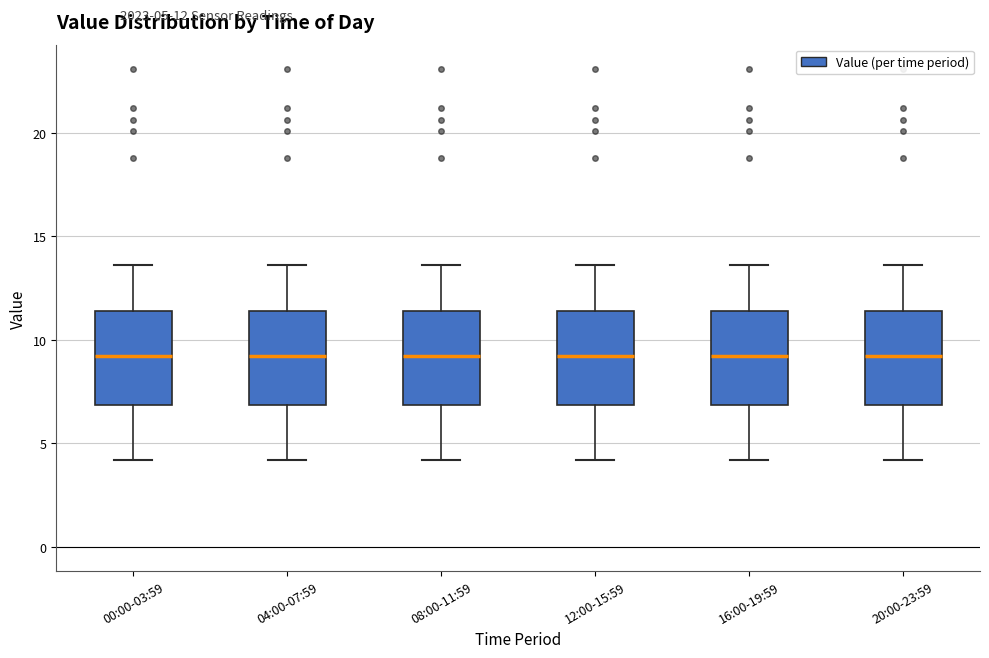

Reading left to right, transcribe this box plot: for each box, give where its median line is, the range the box spans, and where its two whiskers end, as read against the y-axis. The values are not printed on the chart, so give them approximately, as read against the axis.

00:00-03:59: median 9.0, box 7.0 to 11.5, whiskers 4.0 to 13.5
04:00-07:59: median 9.0, box 7.0 to 11.5, whiskers 4.0 to 13.5
08:00-11:59: median 9.0, box 7.0 to 11.5, whiskers 4.0 to 13.5
12:00-15:59: median 9.0, box 7.0 to 11.5, whiskers 4.0 to 13.5
16:00-19:59: median 9.0, box 7.0 to 11.5, whiskers 4.0 to 13.5
20:00-23:59: median 9.0, box 7.0 to 11.5, whiskers 4.0 to 13.5